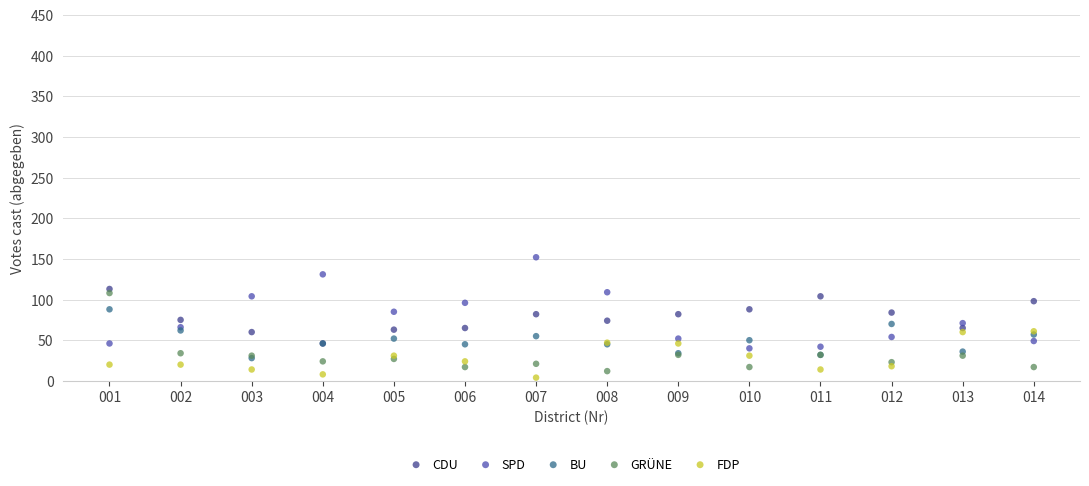

Which series reaches the minimum Y coordinate?

FDP